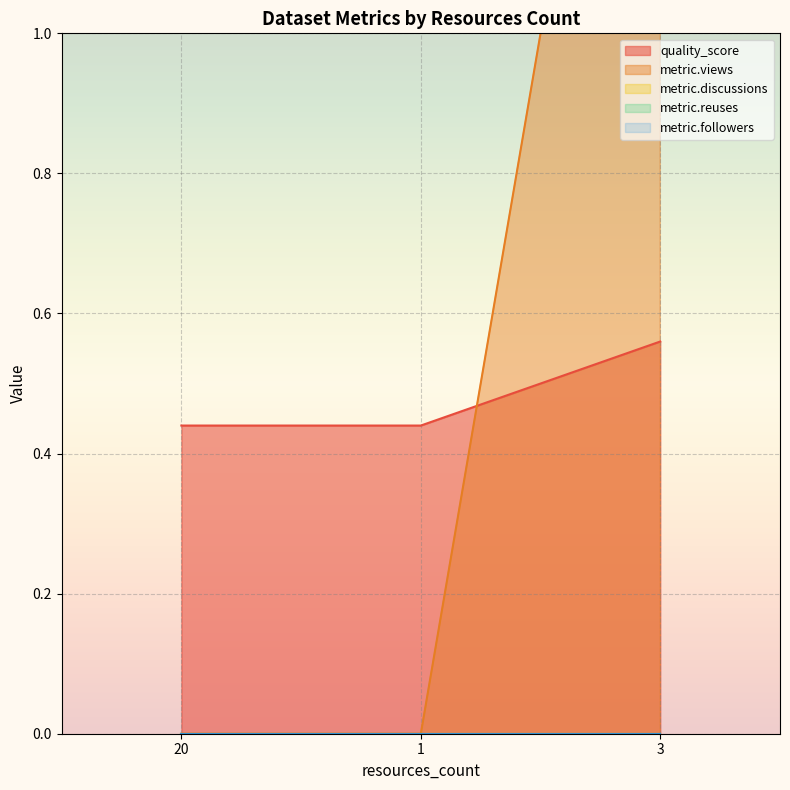

Is it true that metric.reuses equals 0.0 at 3?

True